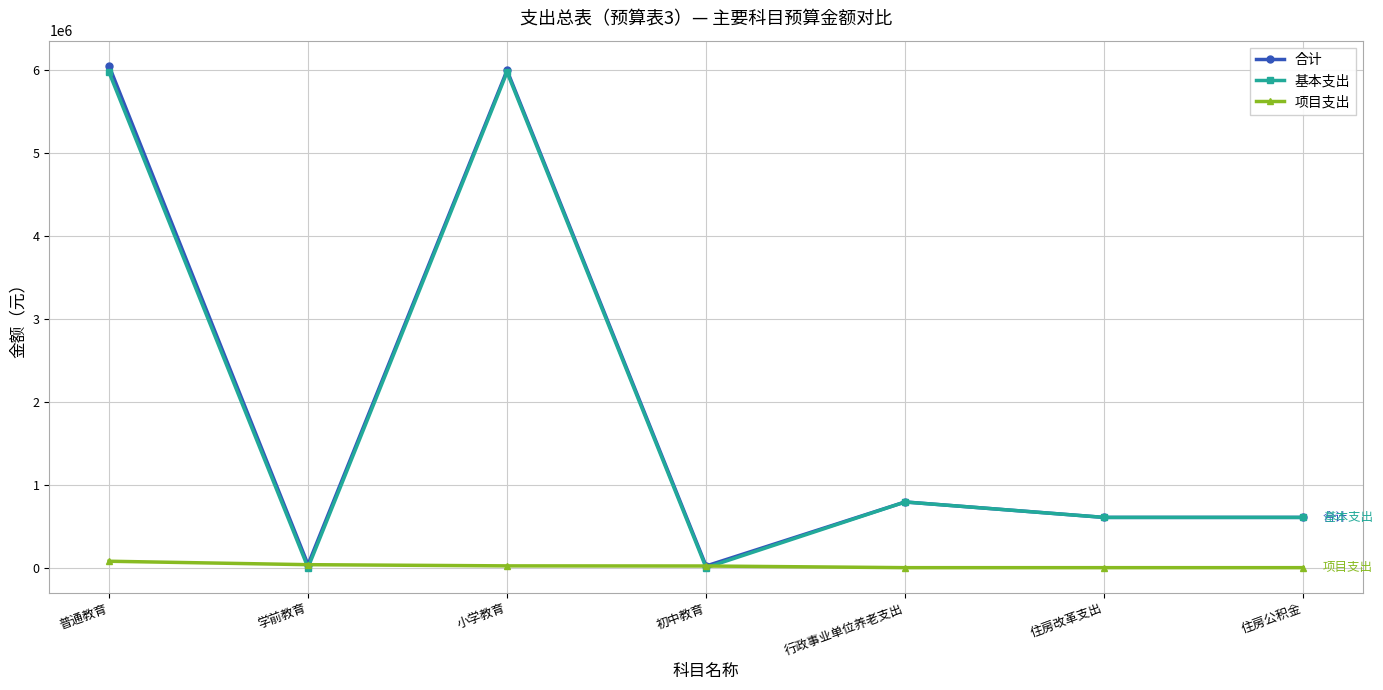

At how many categories does at least one series exceed 5889253?

2